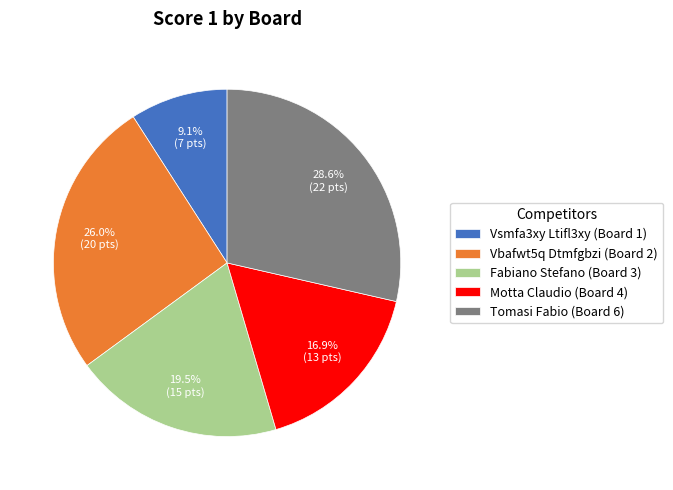

How many slices are in this pie chart?

5